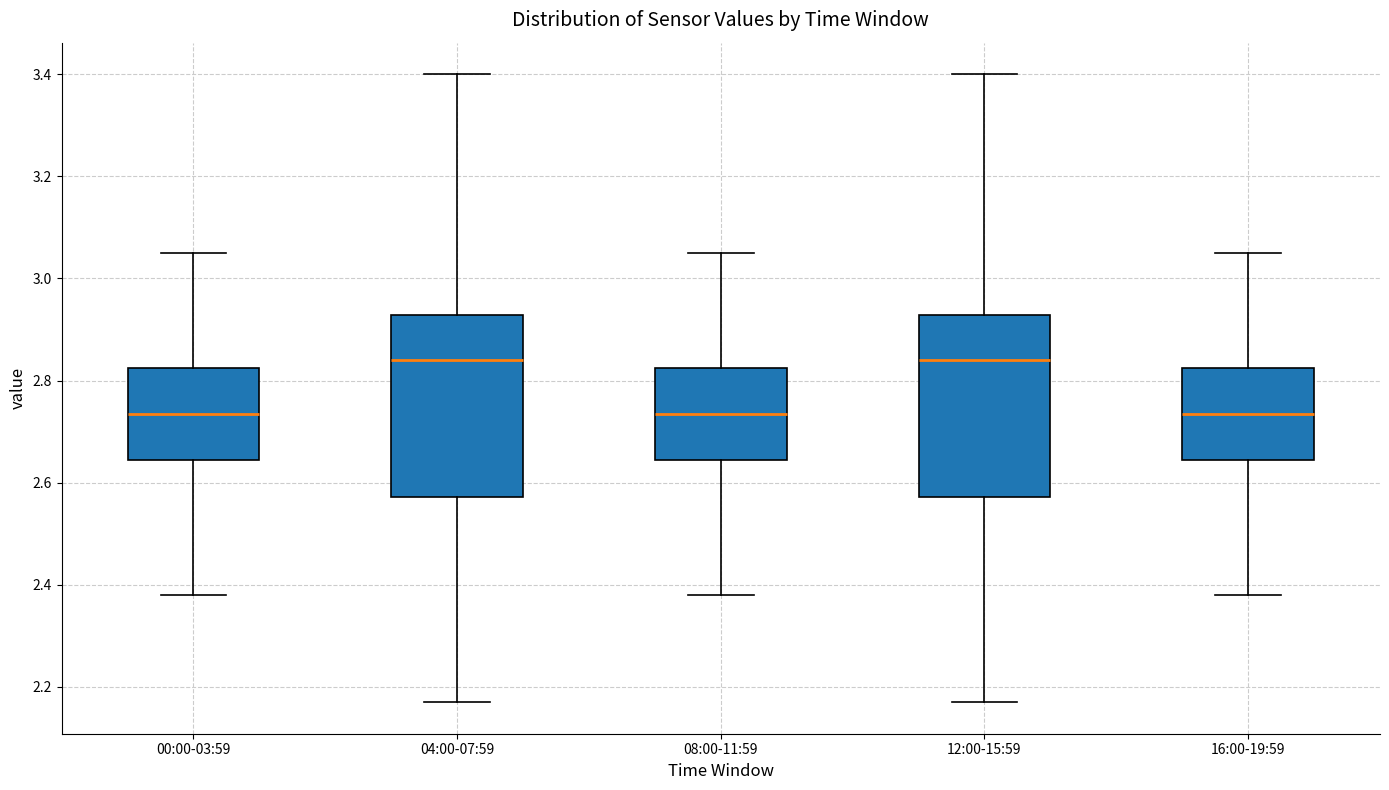

Where does the lower whisker of the box for 12:00-15:59 end on the y-axis? The values are not printed on the chart, so give them approximately, as read against the axis.

2.18